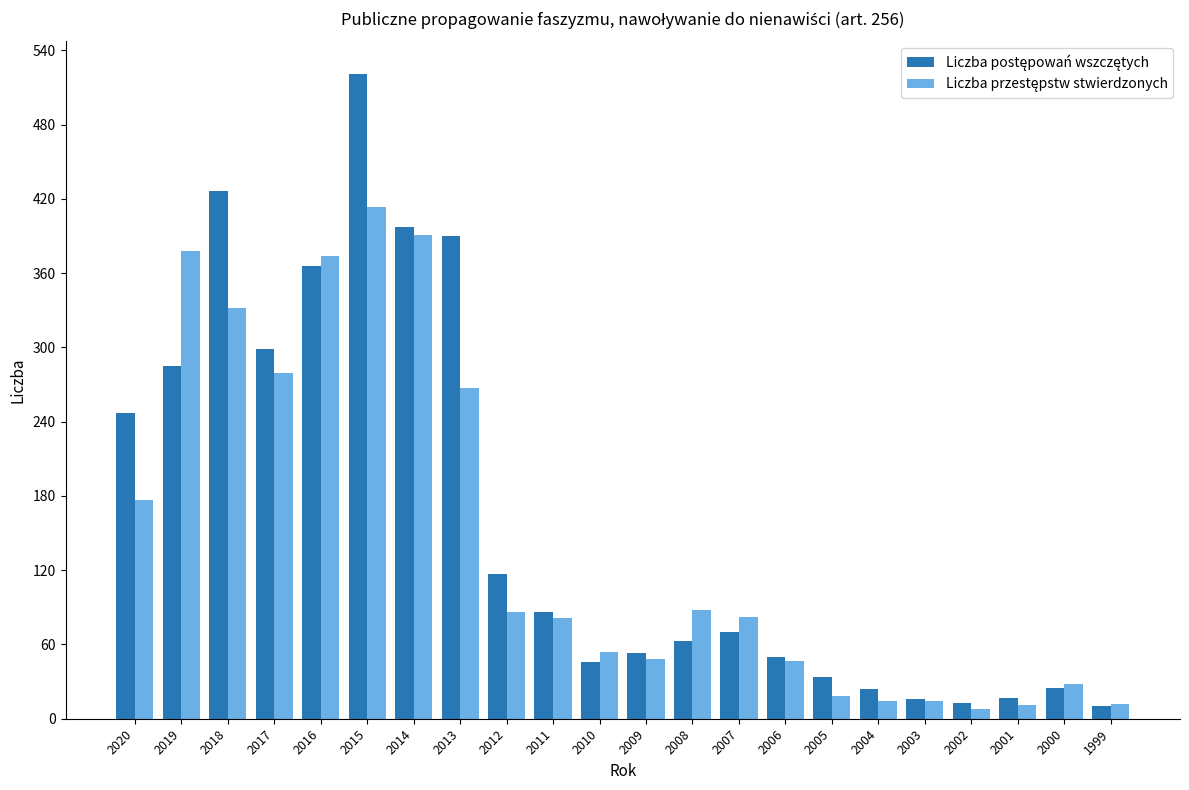

What is the maximum value shown in the chart?

521